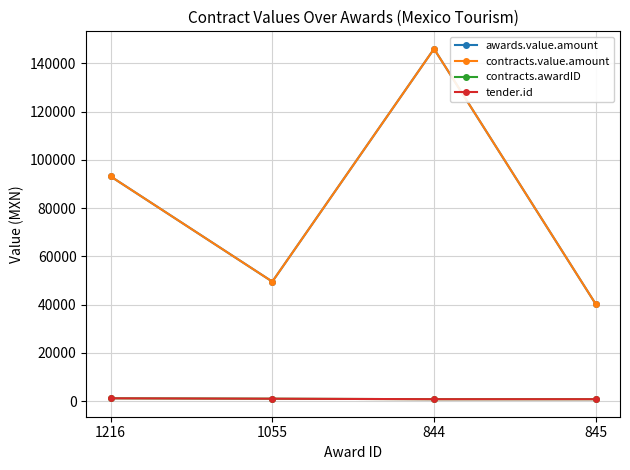

What is the minimum value for contracts.value.amount?

40250.0